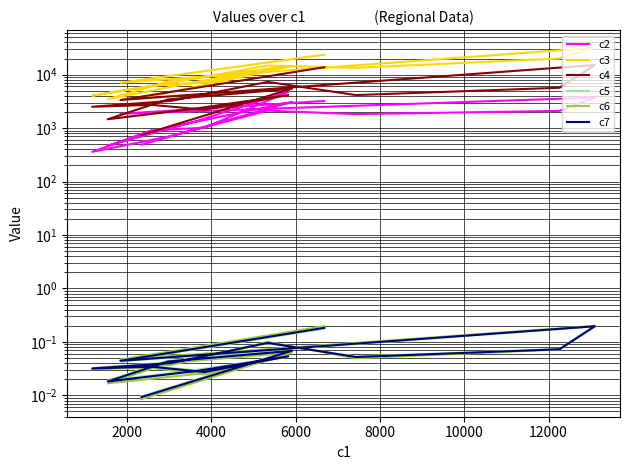

True or false: c6 and c3 cross at least once.

False